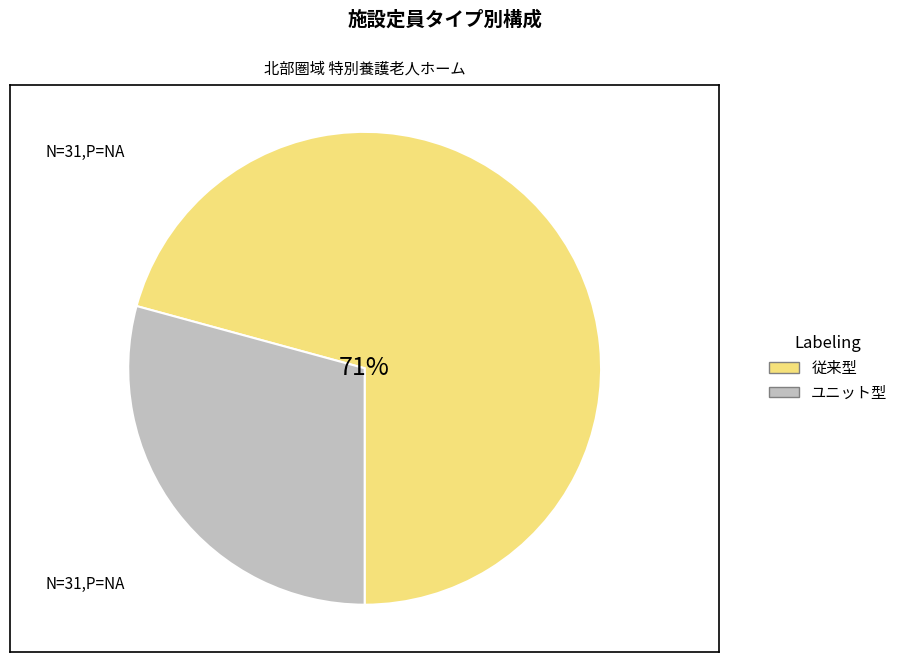

The 2 slice represents 1% of the pie. True or false?

False